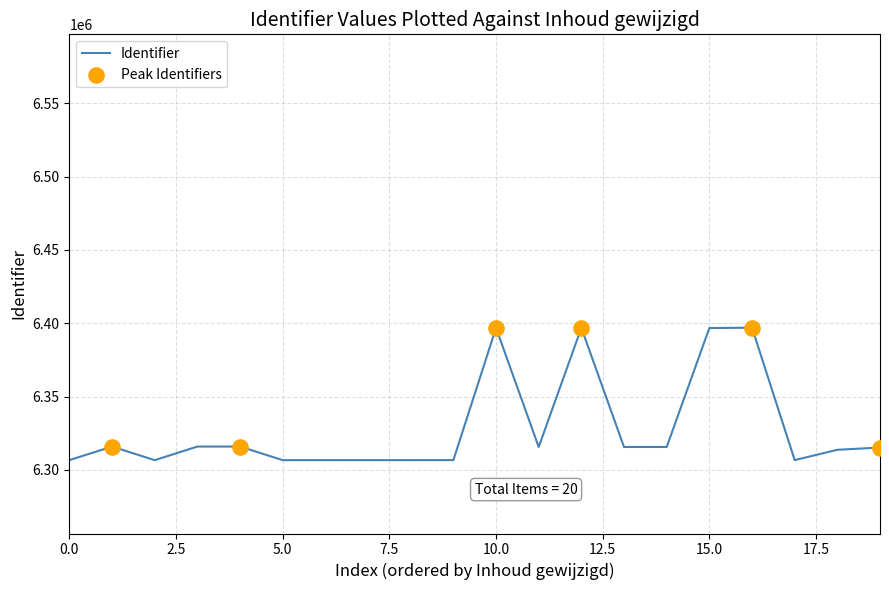

What is the minimum value shown in the chart?

6306639